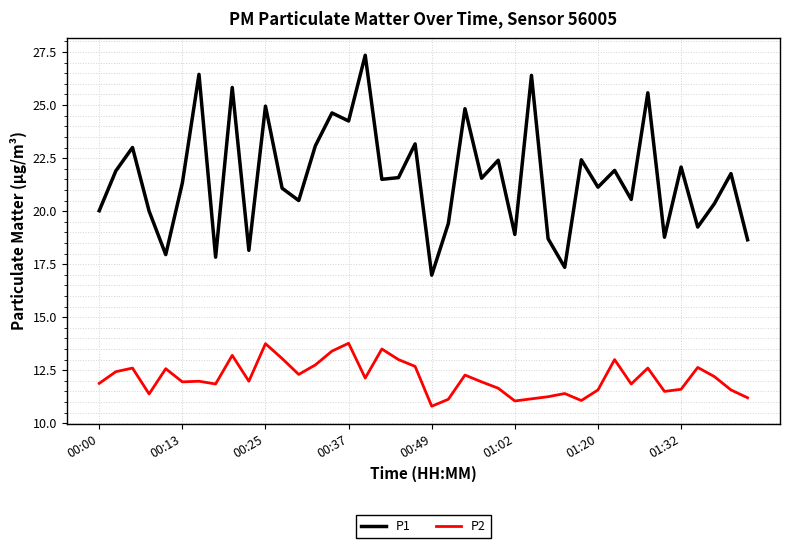

Which series has the widest spread of values?

P1